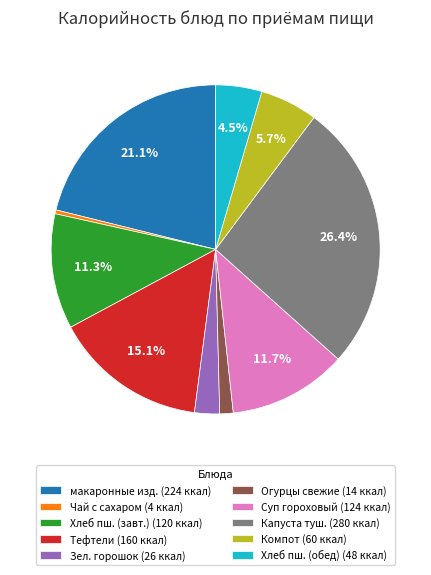

Is Хлеб пш. (обед) (48 ккал) the majority of the pie?

No